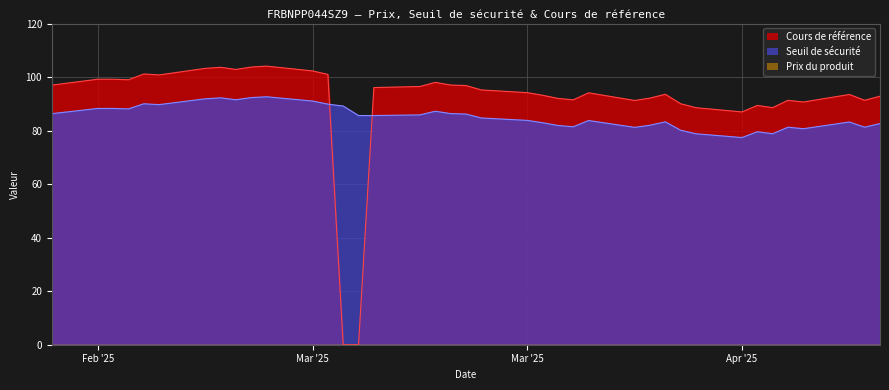

The value of Cours de référence at 2025-03-28 is 19.0. True or false?

False